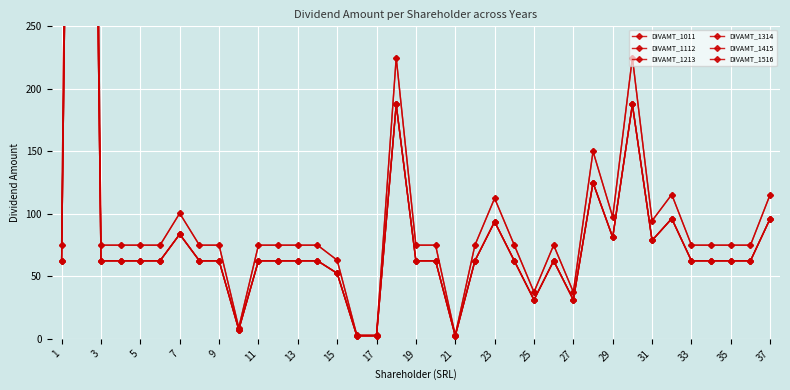

True or false: DIVAMT_1415 has more than 0 interior local peaks.

True